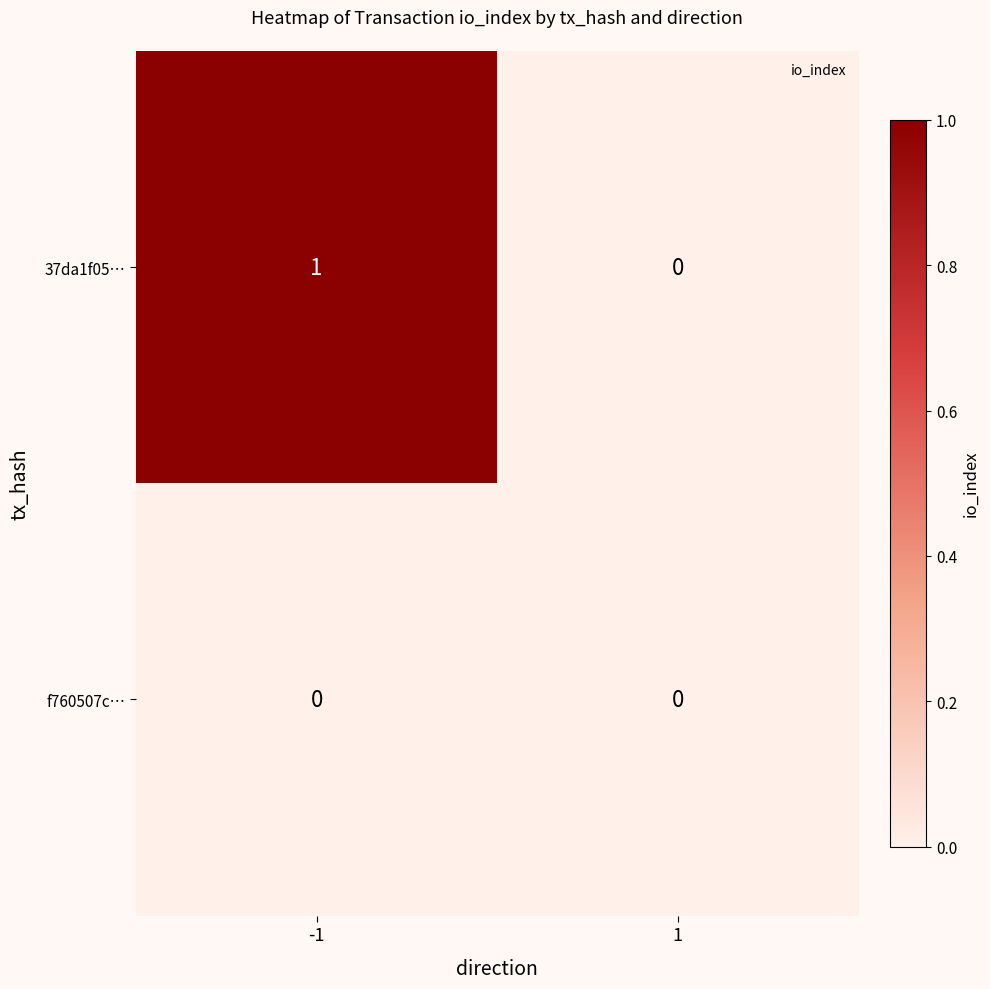

Which series has the widest spread of values?

37da1f05…